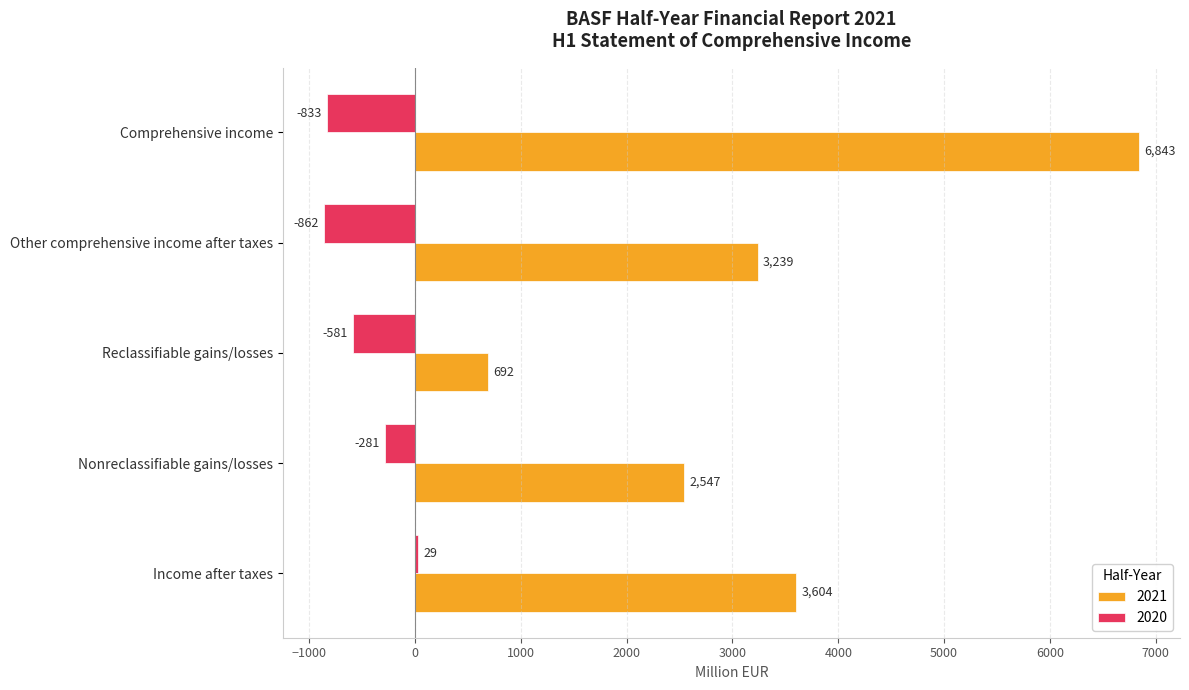

At how many categories does at least one series exceed 430?

5